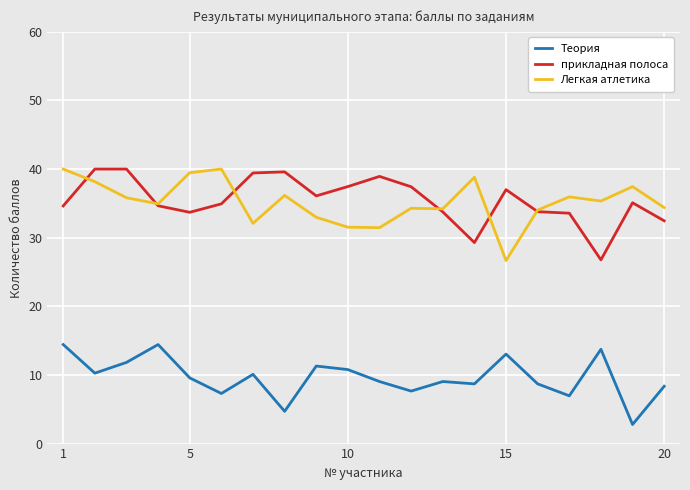

True or false: прикладная полоса and Теория intersect in this chart.

False